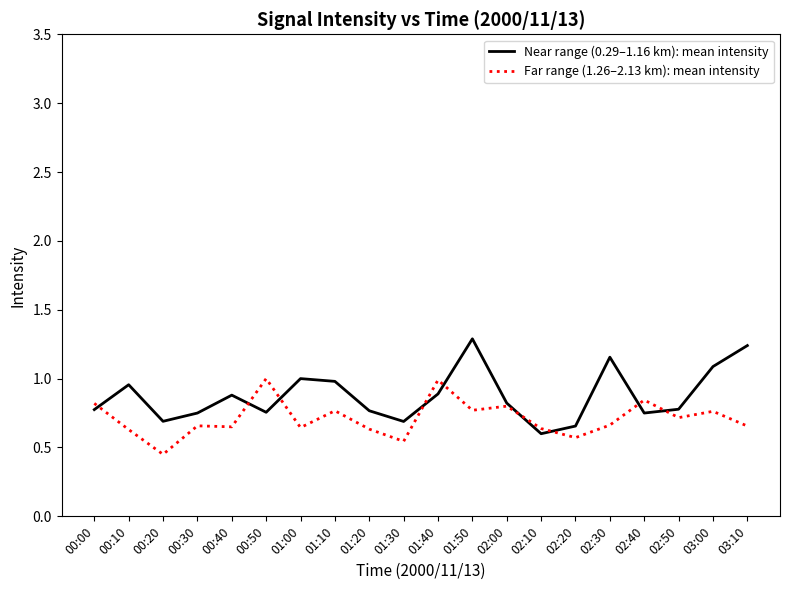

How many lines are shown in the chart?

2